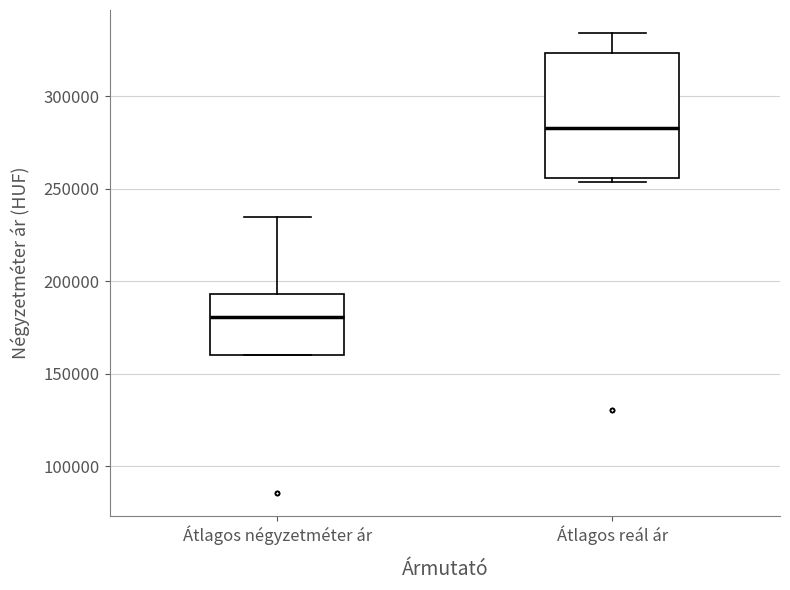

Reading left to right, read every box against the y-axis: the position of its median line, the range the box covers, and the ends of its whiskers. The values are not printed on the chart, so give them approximately, as read against the axis.

Átlagos négyzetméter ár: median 180000, box 160000 to 195000, whiskers 160000 to 235000
Átlagos reál ár: median 285000, box 255000 to 325000, whiskers 255000 (just below the box's lower edge) to 335000